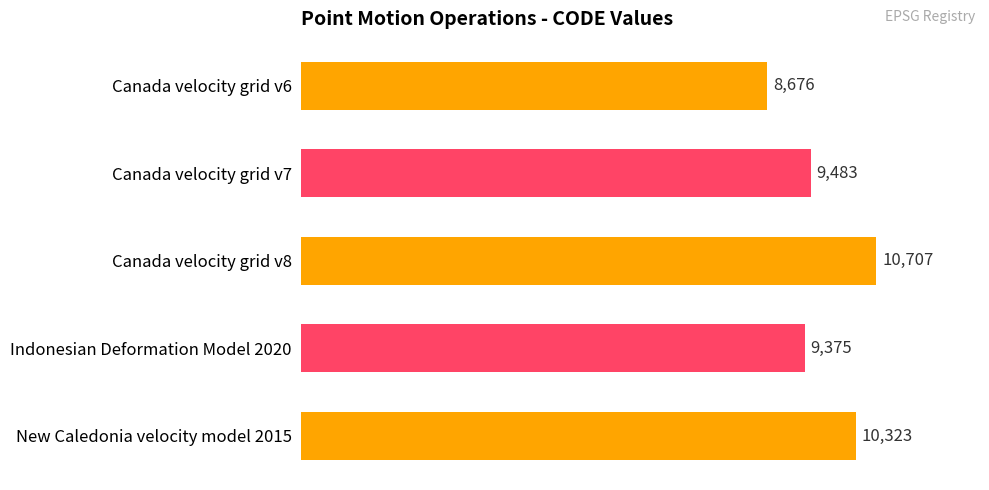

How many bars are there in total?

5